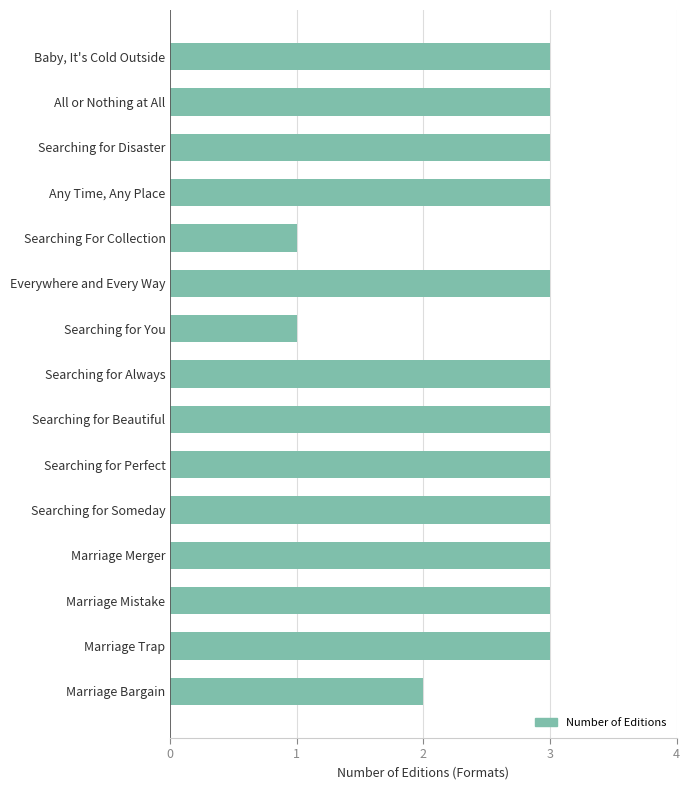

What is the average value?

3